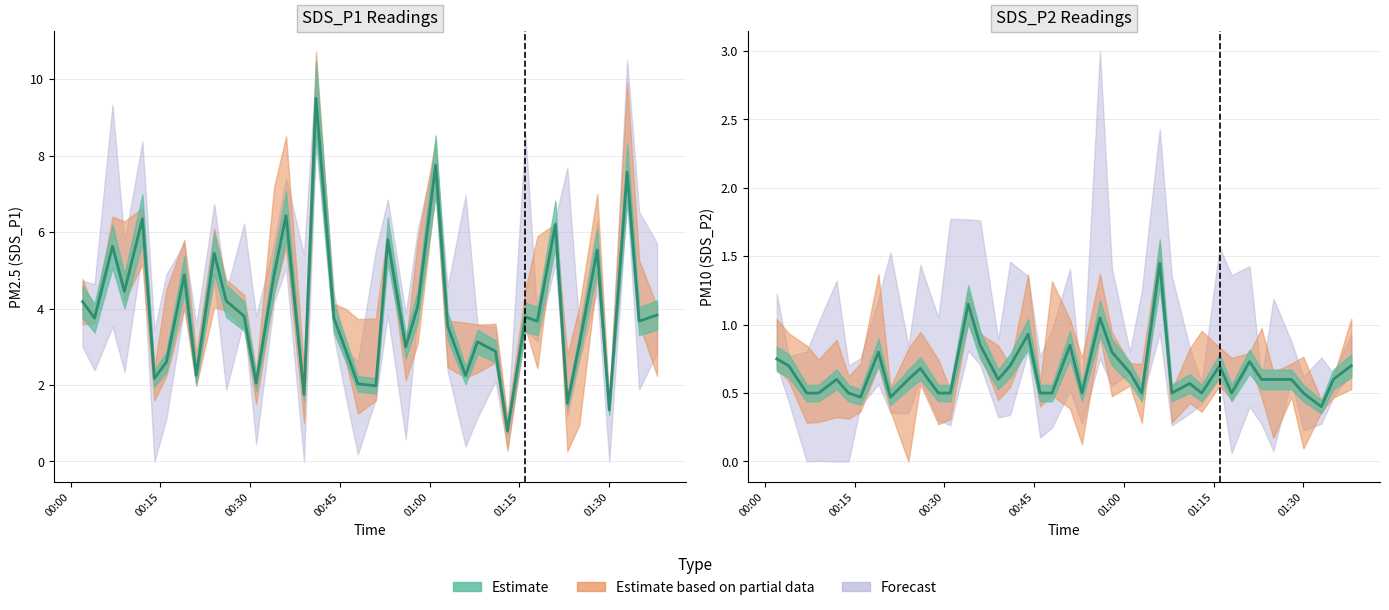

Which series has the largest total across all categories?

SDS_P1